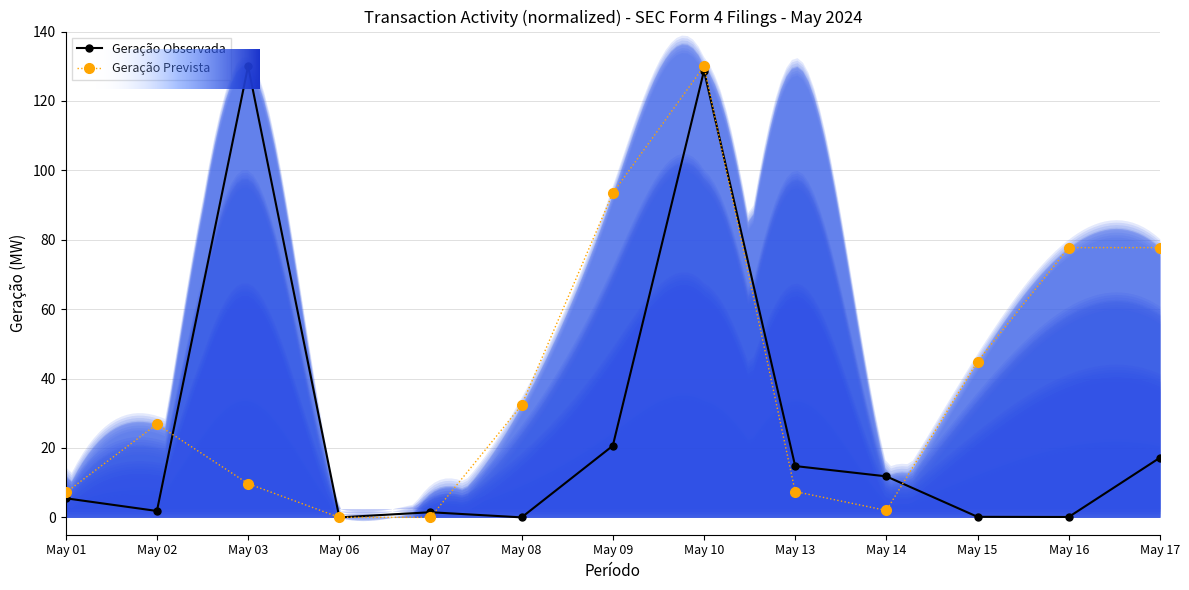

True or false: sharesOwnedFollowingTransaction and transactionValue intersect in this chart.

True